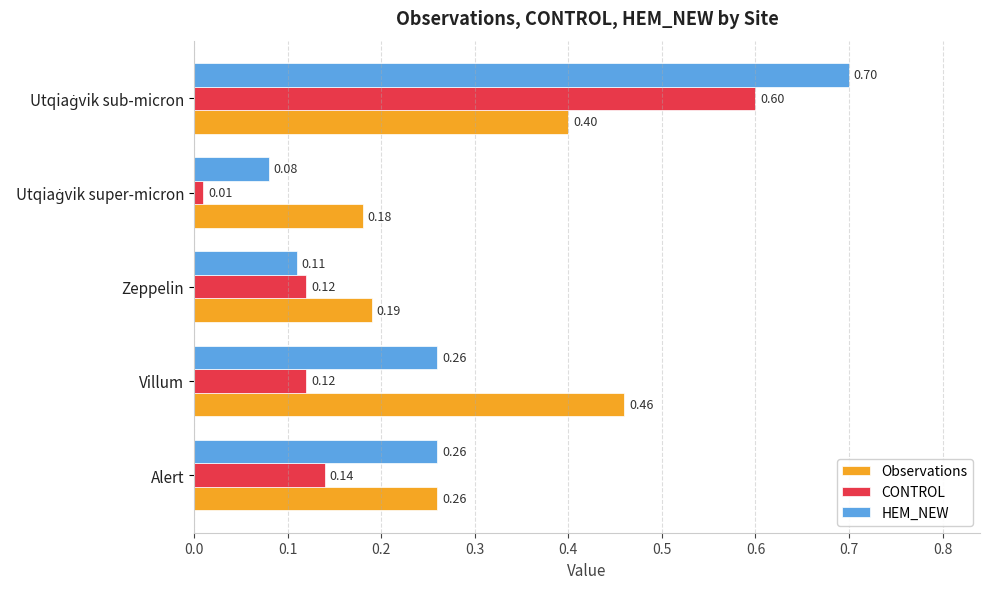

What is the difference between the maximum and minimum values in the CONTROL series?

0.6